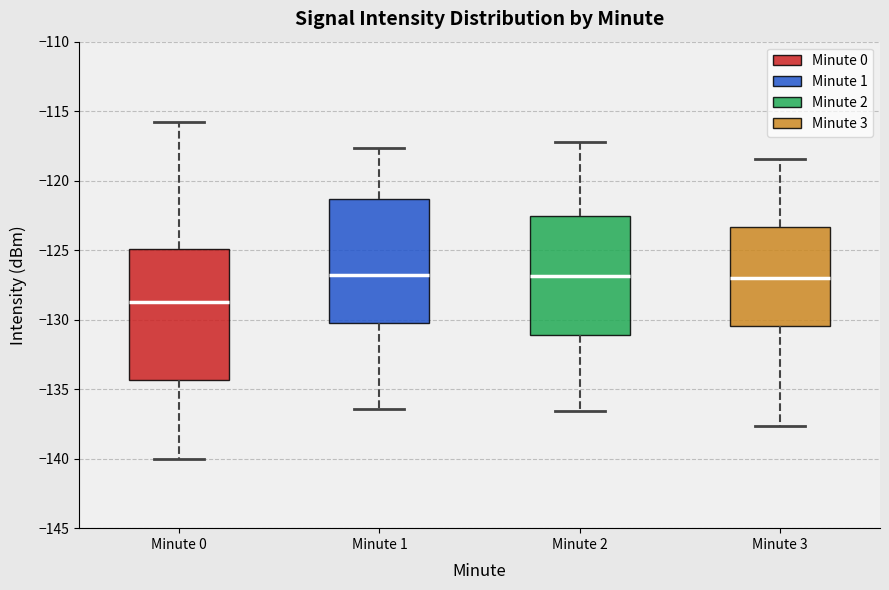

Reading left to right, transcribe this box plot: for each box, give where its median line is, the range the box spans, and where its two whiskers end, as read against the y-axis. The values are not printed on the chart, so give them approximately, as read against the axis.

Minute 0: median -128.5, box -134.5 to -125.0, whiskers -140.0 to -116.0
Minute 1: median -127.0, box -130.0 to -121.5, whiskers -136.5 to -117.5
Minute 2: median -127.0, box -131.0 to -122.5, whiskers -136.5 to -117.0
Minute 3: median -127.0, box -130.5 to -123.5, whiskers -137.5 to -118.5